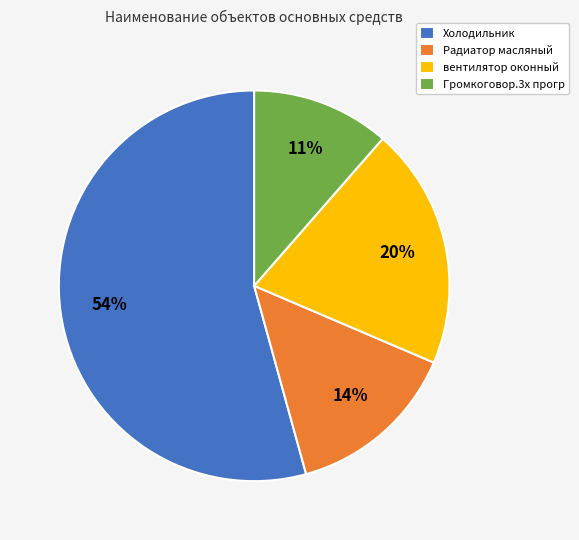

How many slices are in this pie chart?

4